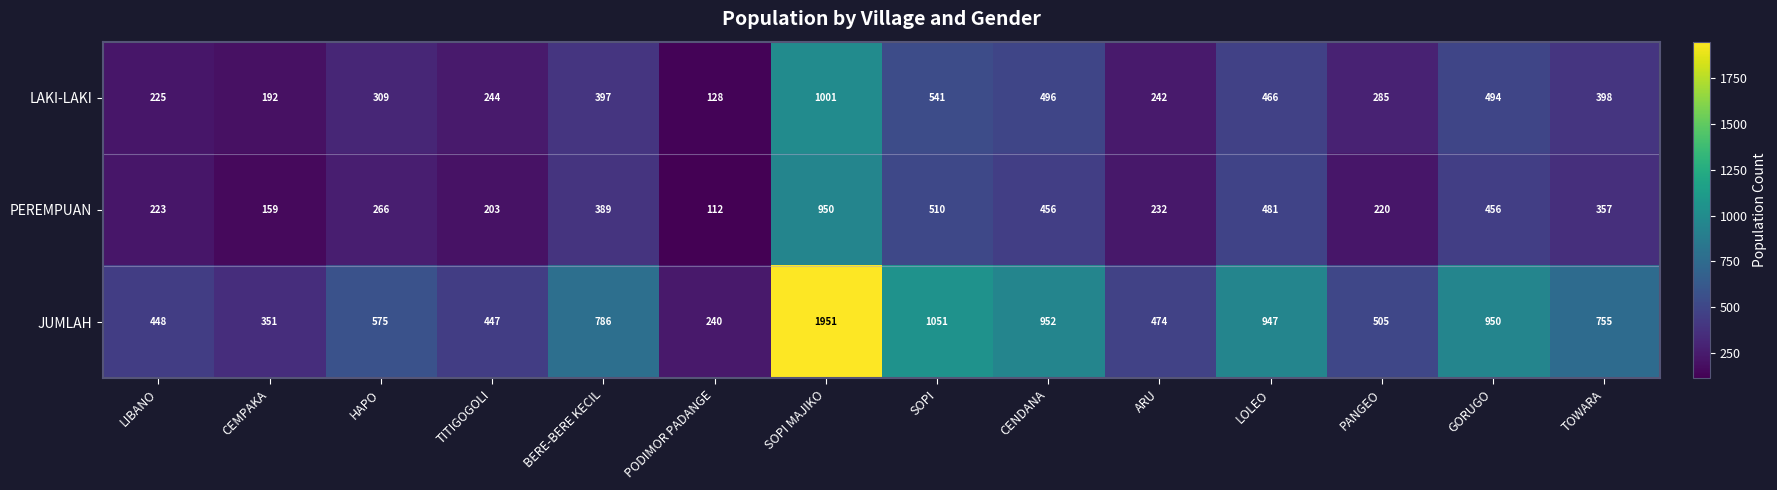

At LIBANO, list the series in order from smallest to largest.

PEREMPUAN, LAKI-LAKI, JUMLAH